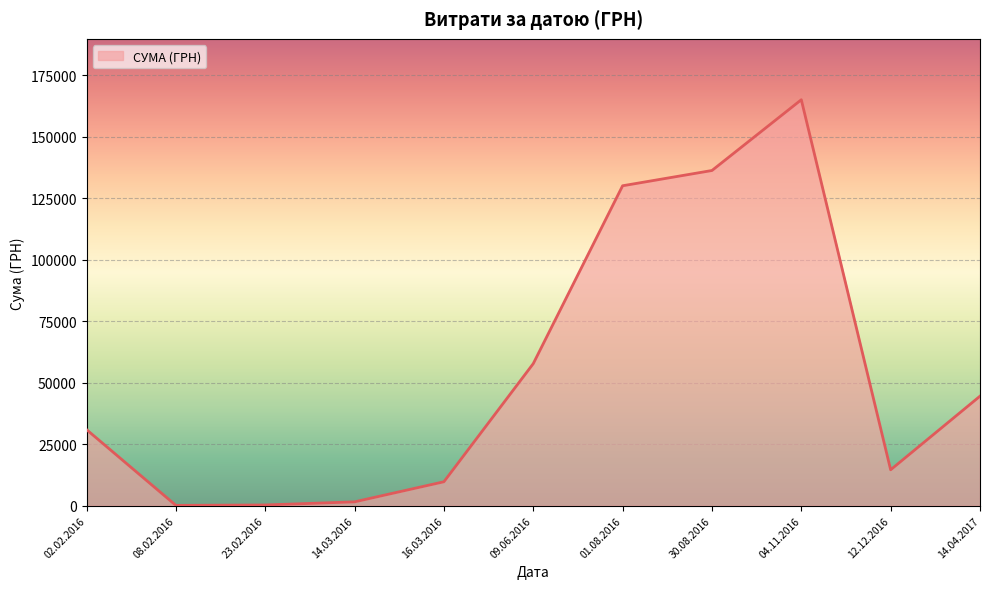

Which category has the highest value across all series?

04.11.2016